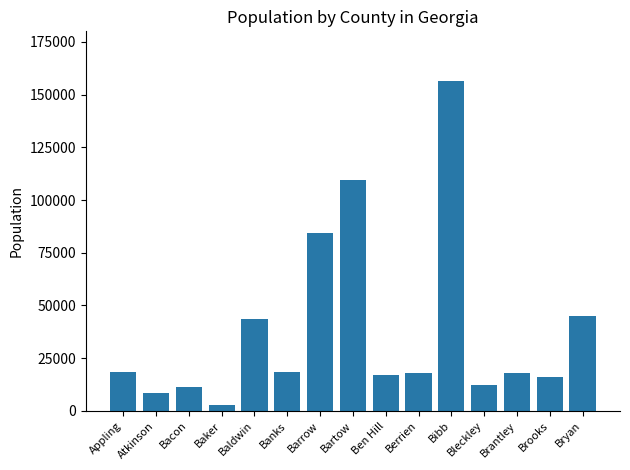

What is the change in value from Baker to Bartow?

+106532